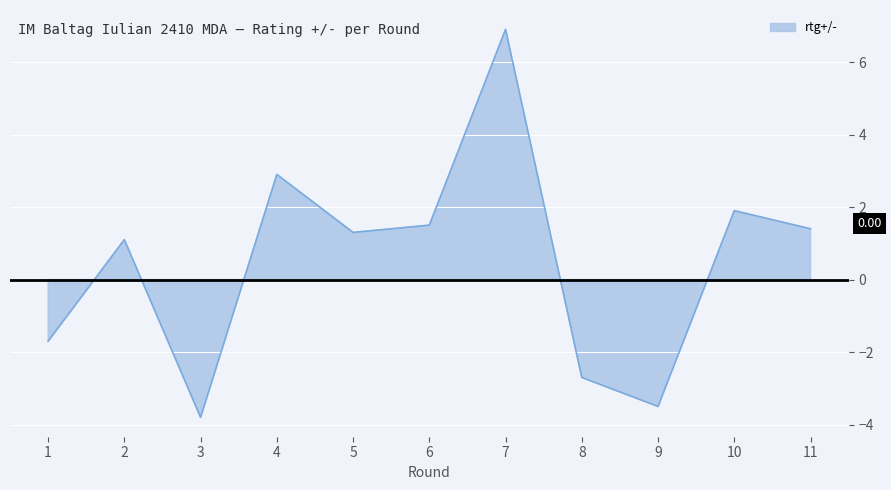

What is the value of the 8th point from the left?

-2.7